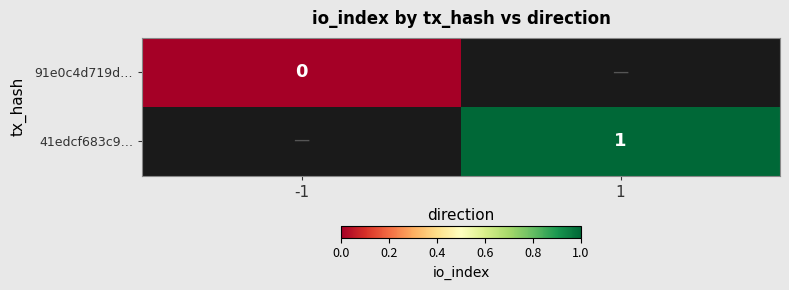

Is it true that 41edcf683c9… equals 1 at 1?

True